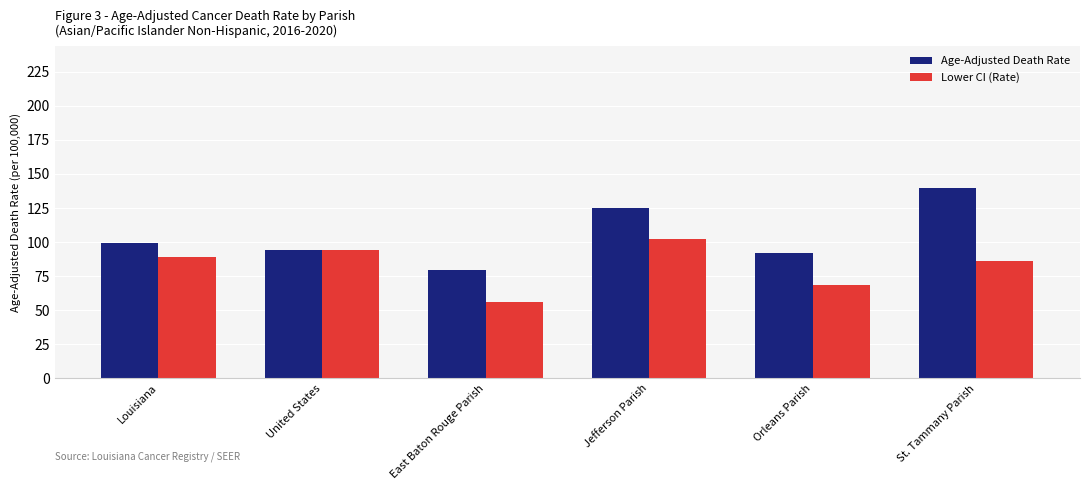

The Age-Adjusted Death Rate series shows 138.2 at East Baton Rouge Parish. True or false?

False